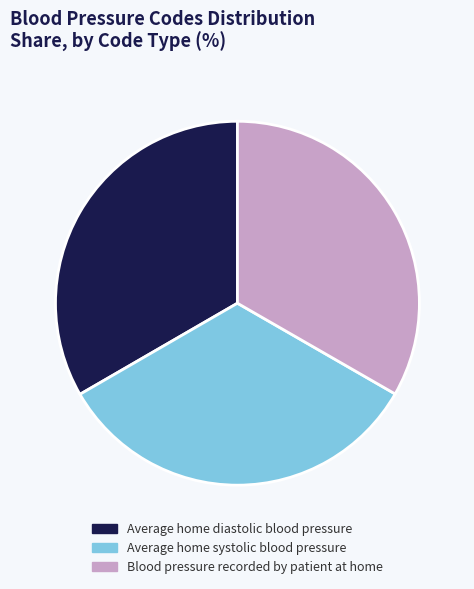

Is there a majority slice in this chart?

No